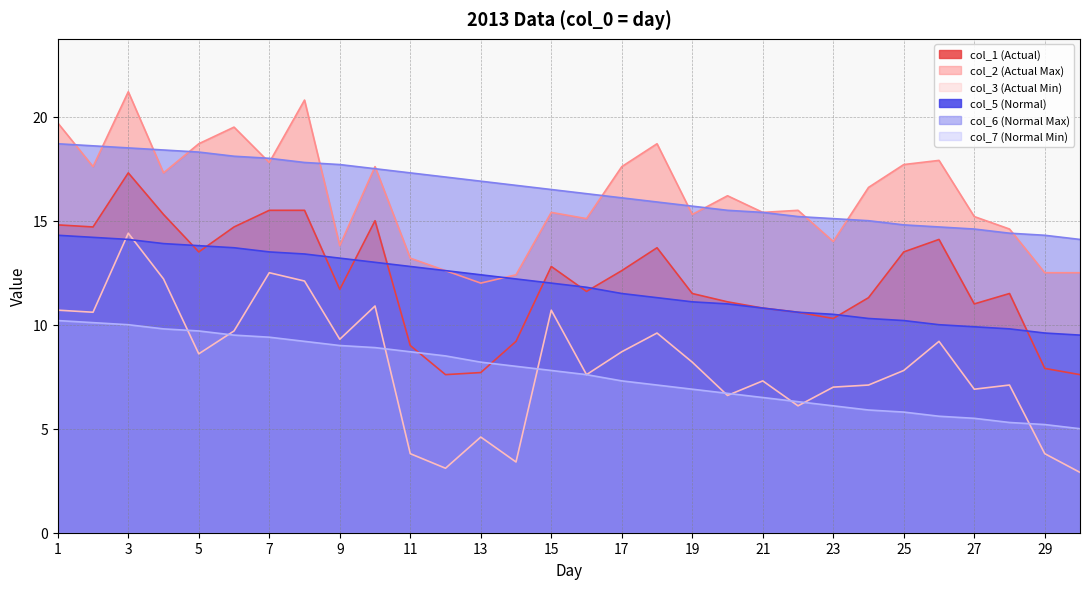

How many data points in col_1 (Actual) are less than 11?

9